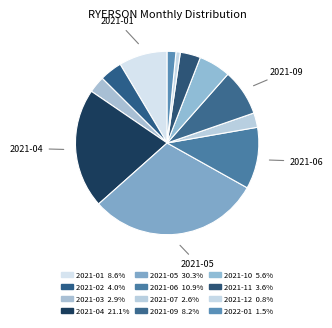

To the nearest percent, what is the difference between the largest and smallest slice percentages?

30%